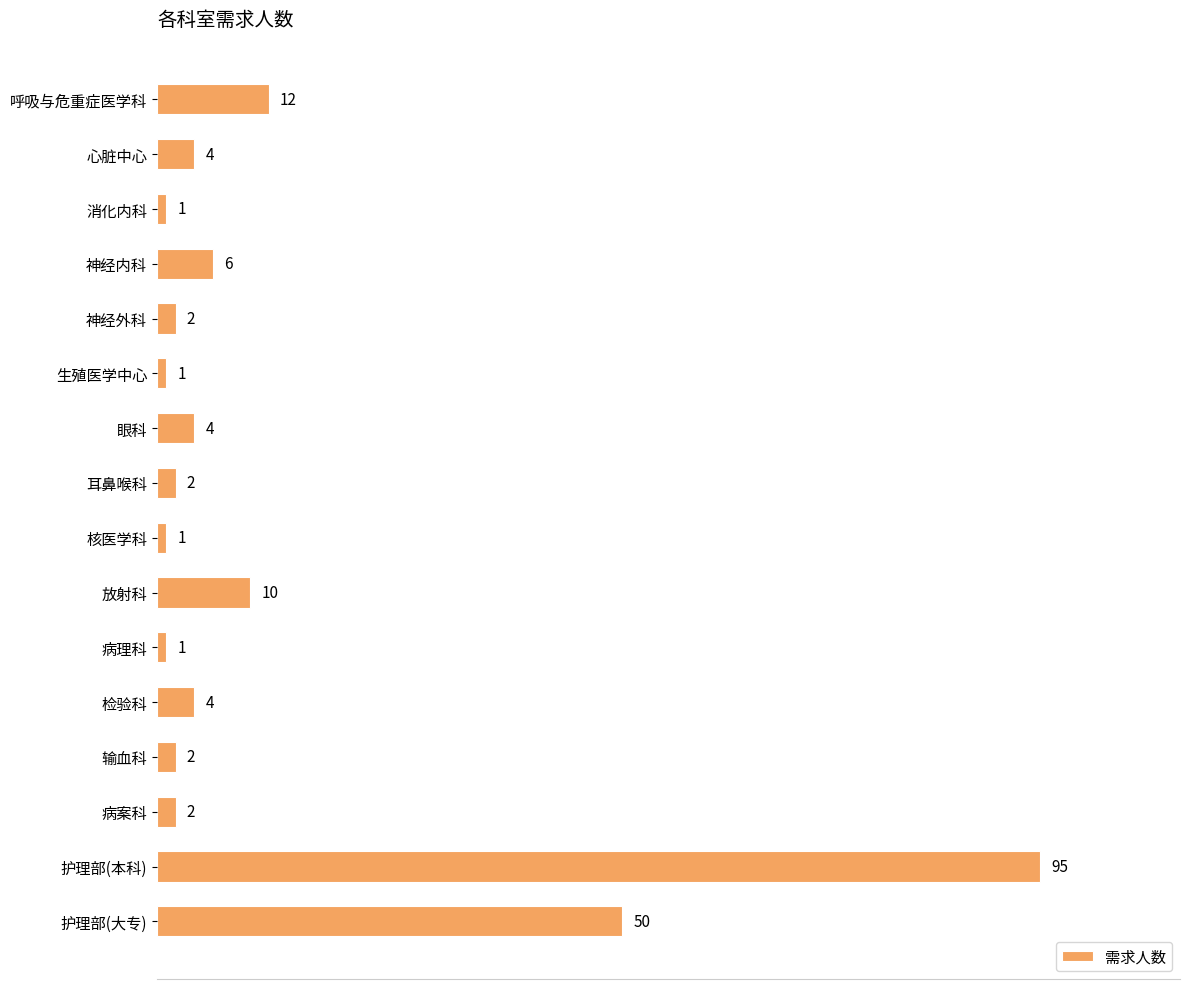

Count the number of data series in this chart.

1